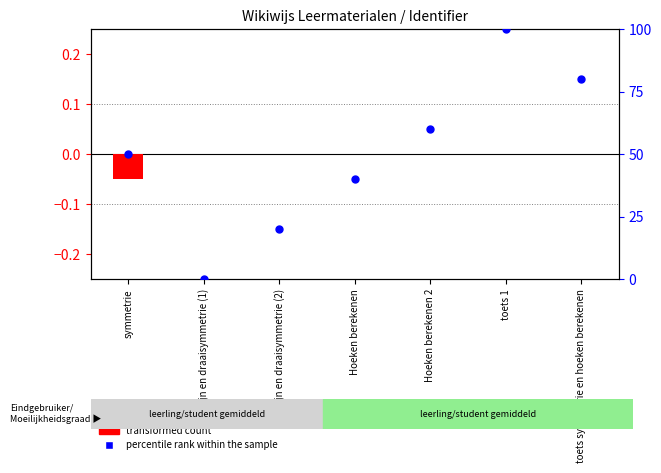

At how many categories does at least one series exceed 29?

5